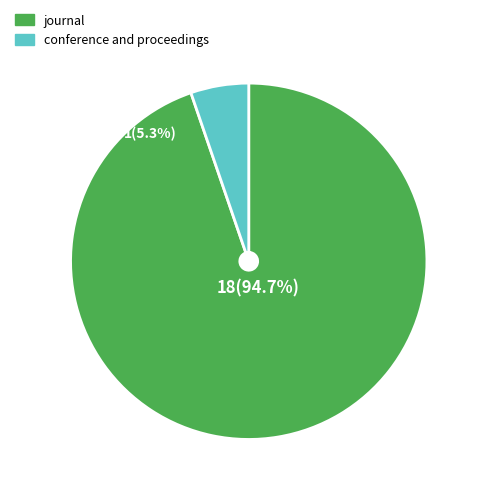

To the nearest percent, what is the difference between the conference and proceedings and journal slice percentages?

89%